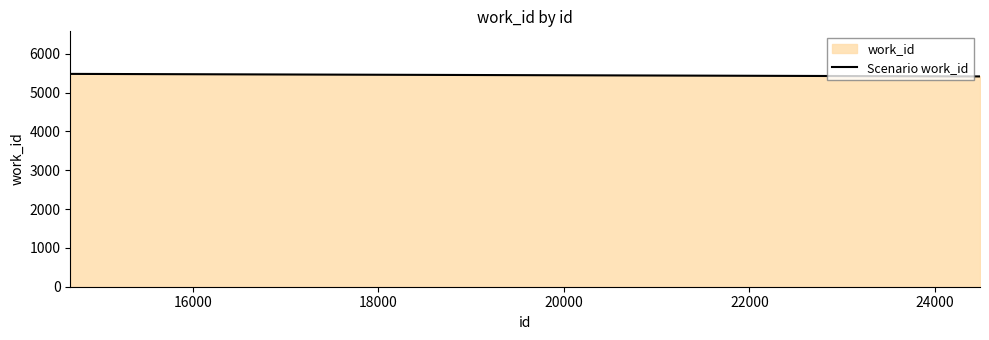

Reading right to left, transcribe all the data shown in this chart.

5418	5483	5483